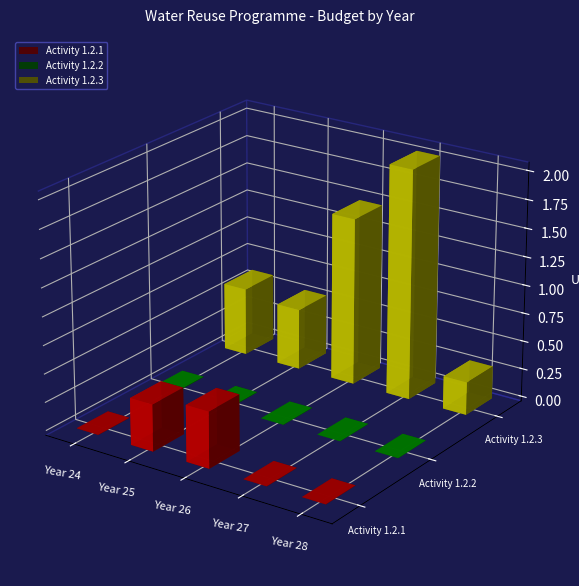

What is the total value across all series at Year 24?

6048846.5